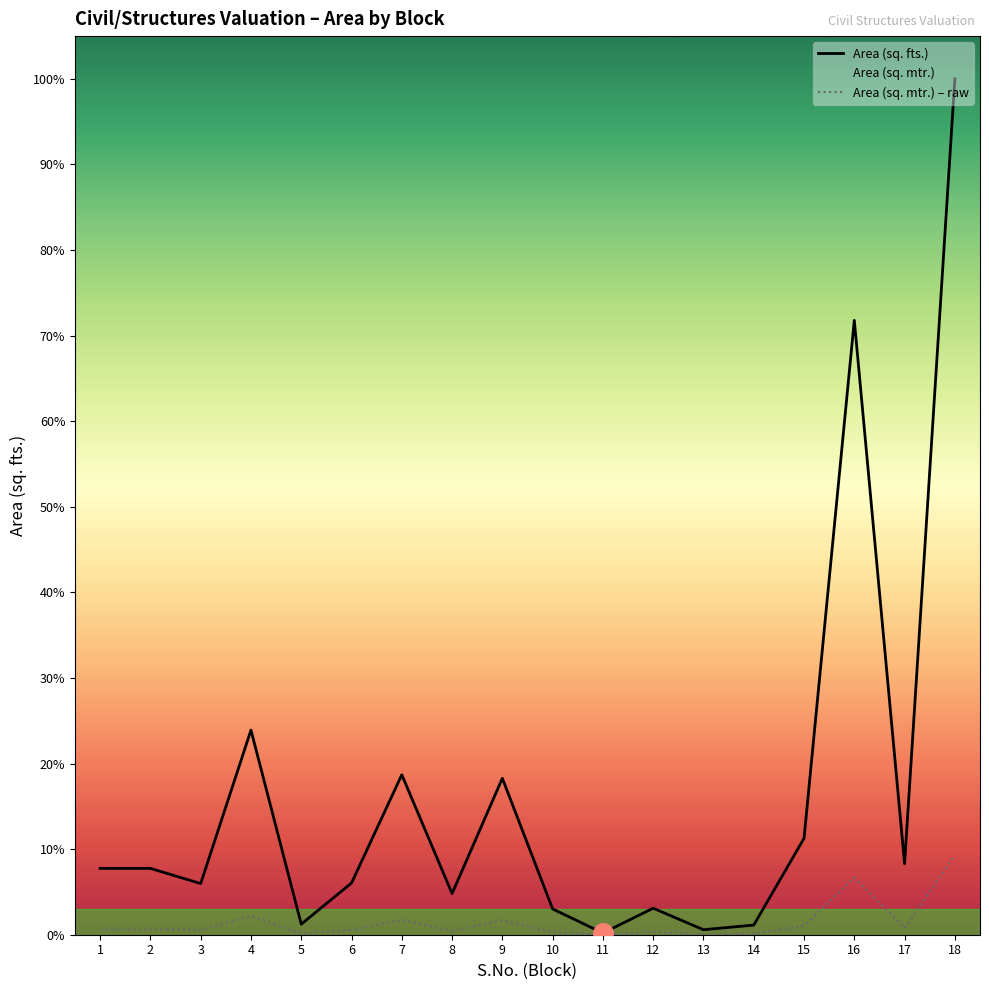

What are all the series names shown in the legend?

Area (sq. fts.), Area (sq. mtr.), Area (sq. mtr.) – raw